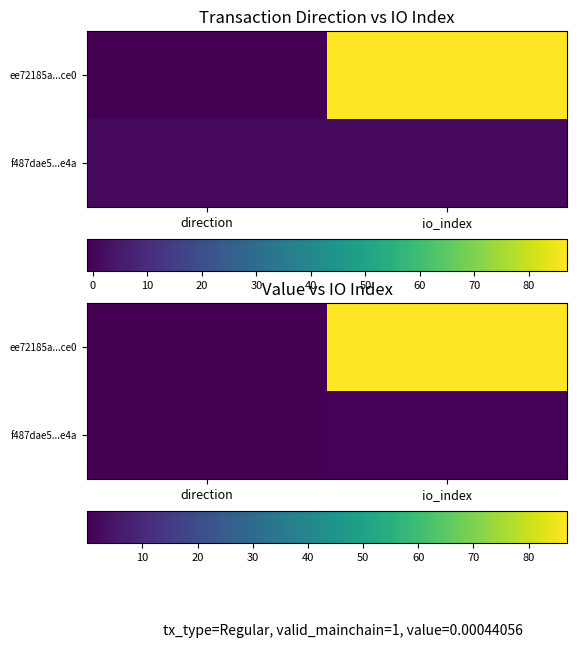

At how many categories does at least one series exceed 79?

1